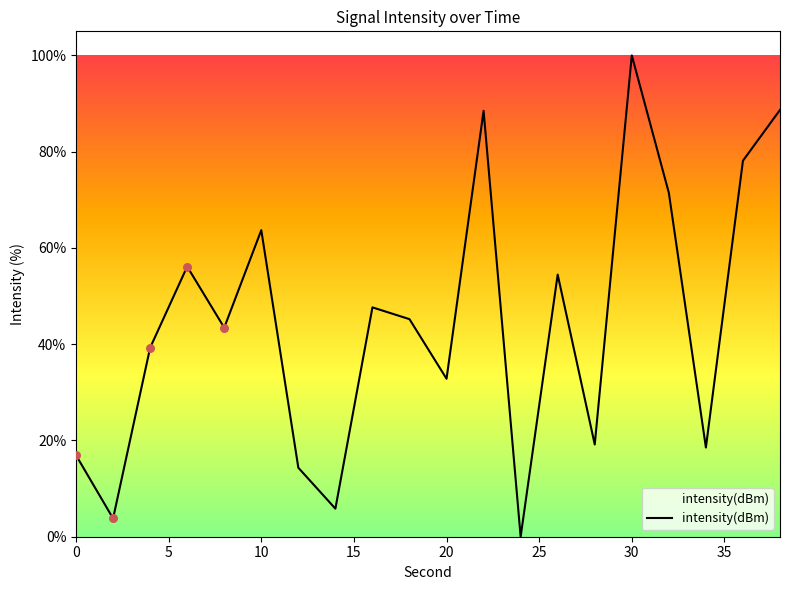

What is the maximum value shown in the chart?

100.0